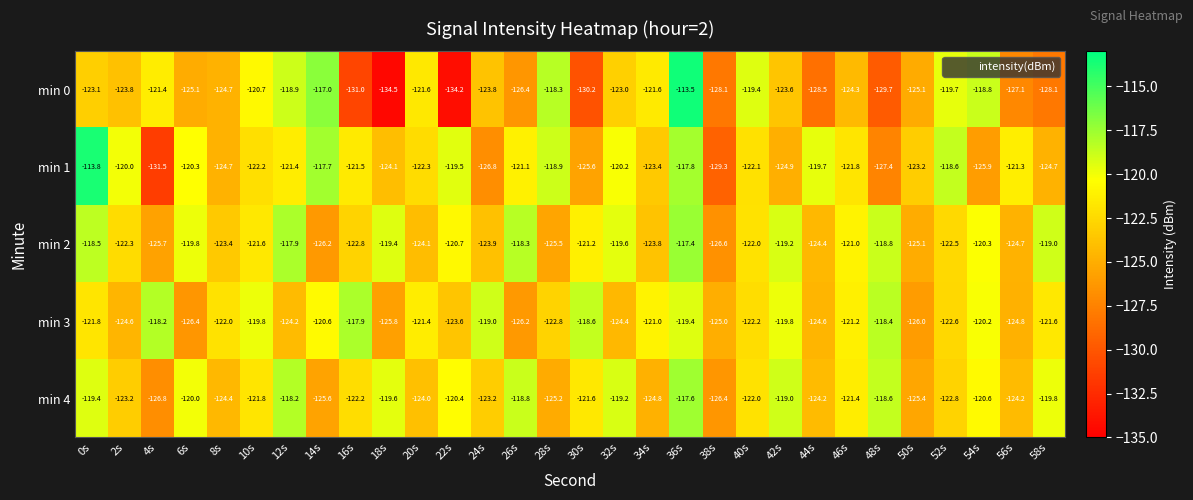

At which category does the chart reach its minimum across all series?

18s